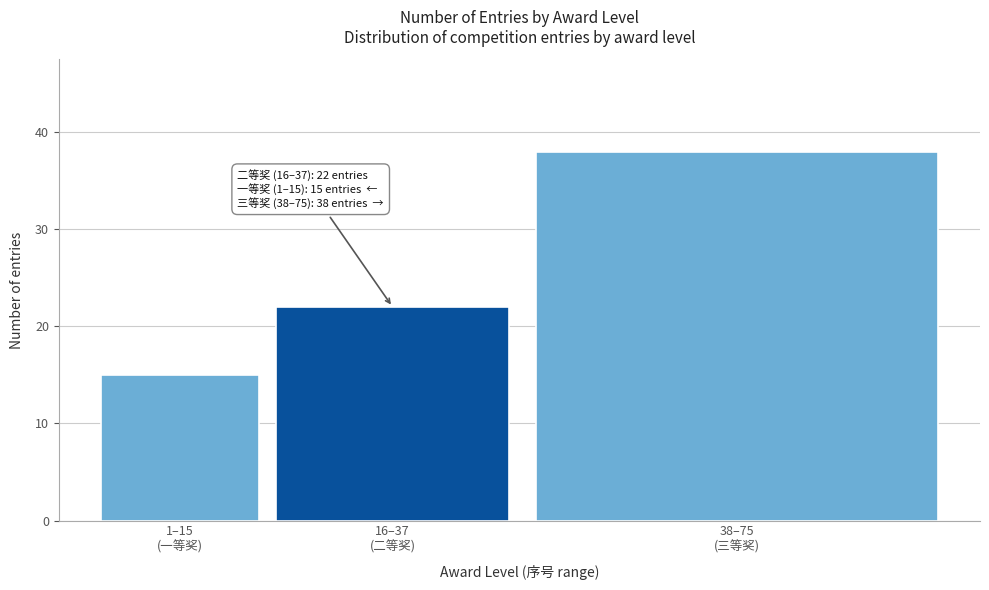

Reading left to right, what are all the values shown in this chart?

15	22	38